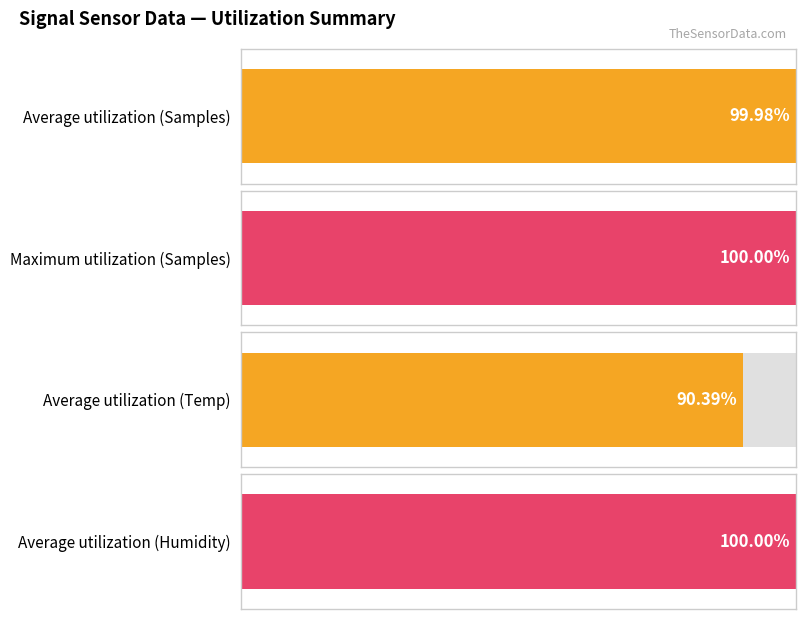

Which series has the largest total across all categories?

Samples